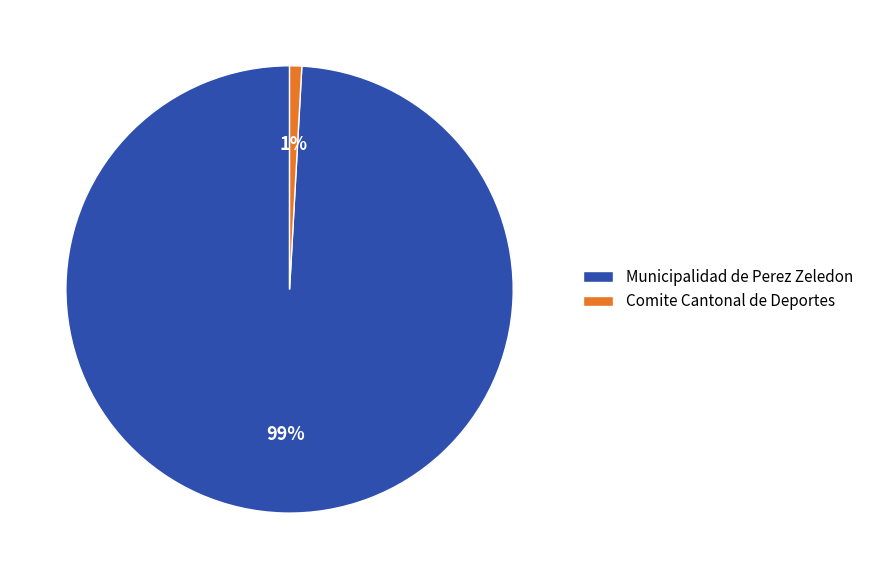

Which slice is the largest?

Municipalidad de Perez Zeledon